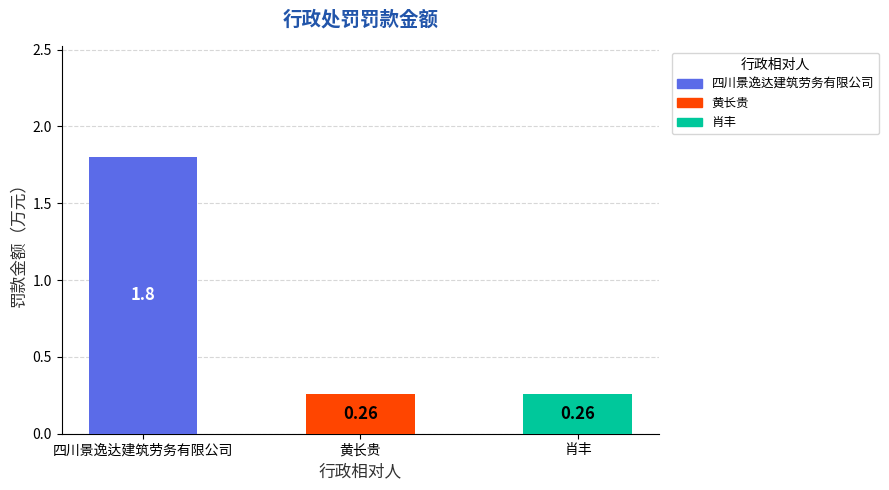

Does the chart contain any negative values?

No